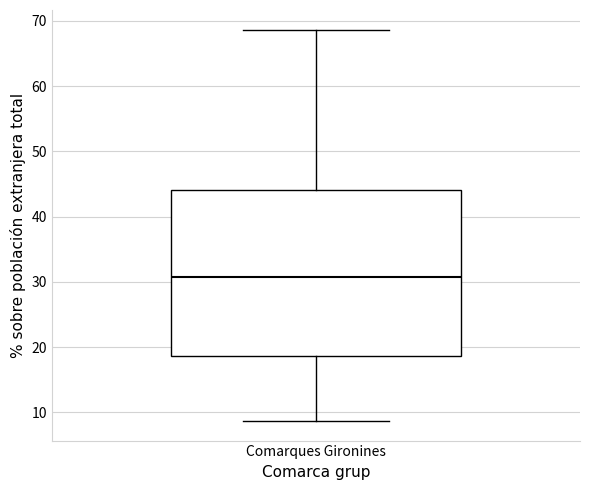

Read this box plot against the y-axis: the position of the median line, the range covered by the box, and the ends of both whiskers. The values are not printed on the chart, so give them approximately, as read against the axis.

median 31, box 19 to 44, whiskers 9 to 69